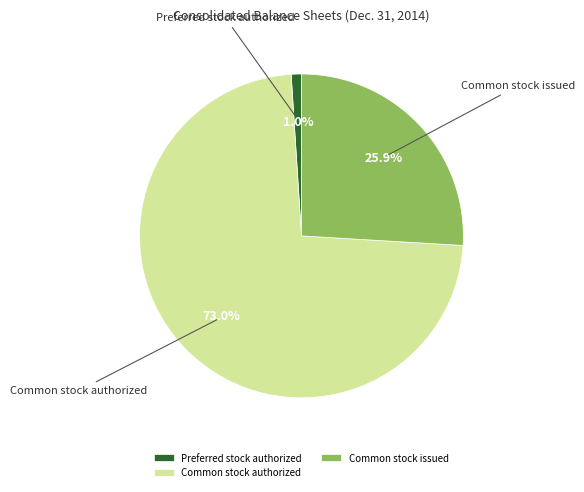

What is the majority slice?

Common stock authorized